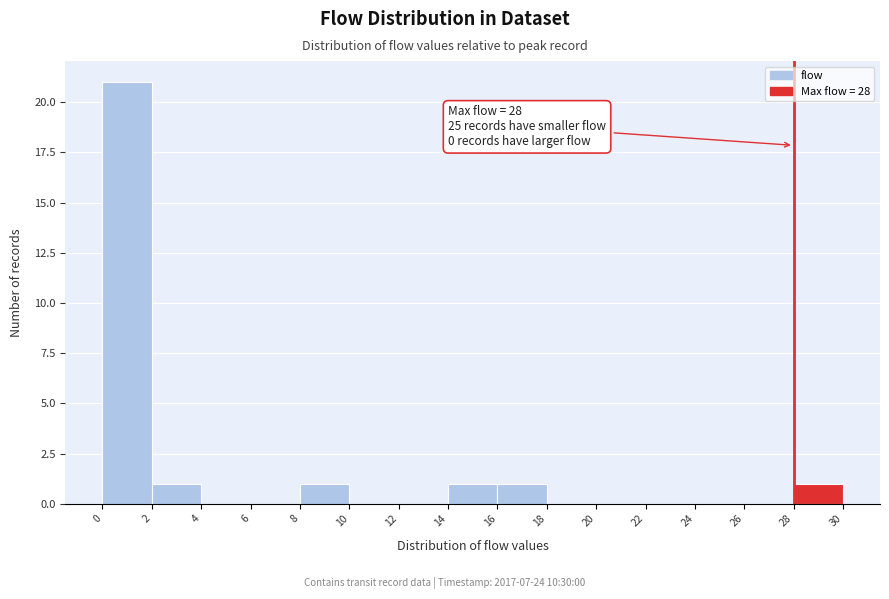

Which range on the x-axis has the tallest bar?

0 to 2